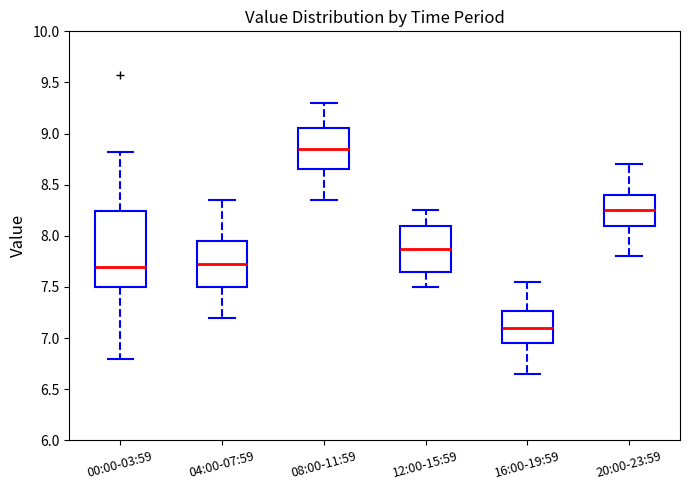

Reading left to right, transcribe this box plot: for each box, give where its median line is, the range the box spans, and where its two whiskers end, as read against the y-axis. The values are not printed on the chart, so give them approximately, as read against the axis.

00:00-03:59: median 7.70, box 7.50 to 8.25, whiskers 6.80 to 8.80
04:00-07:59: median 7.75, box 7.50 to 7.95, whiskers 7.20 to 8.35
08:00-11:59: median 8.85, box 8.65 to 9.05, whiskers 8.35 to 9.30
12:00-15:59: median 7.90, box 7.65 to 8.10, whiskers 7.50 to 8.25
16:00-19:59: median 7.10, box 6.95 to 7.25, whiskers 6.65 to 7.55
20:00-23:59: median 8.25, box 8.10 to 8.40, whiskers 7.80 to 8.70